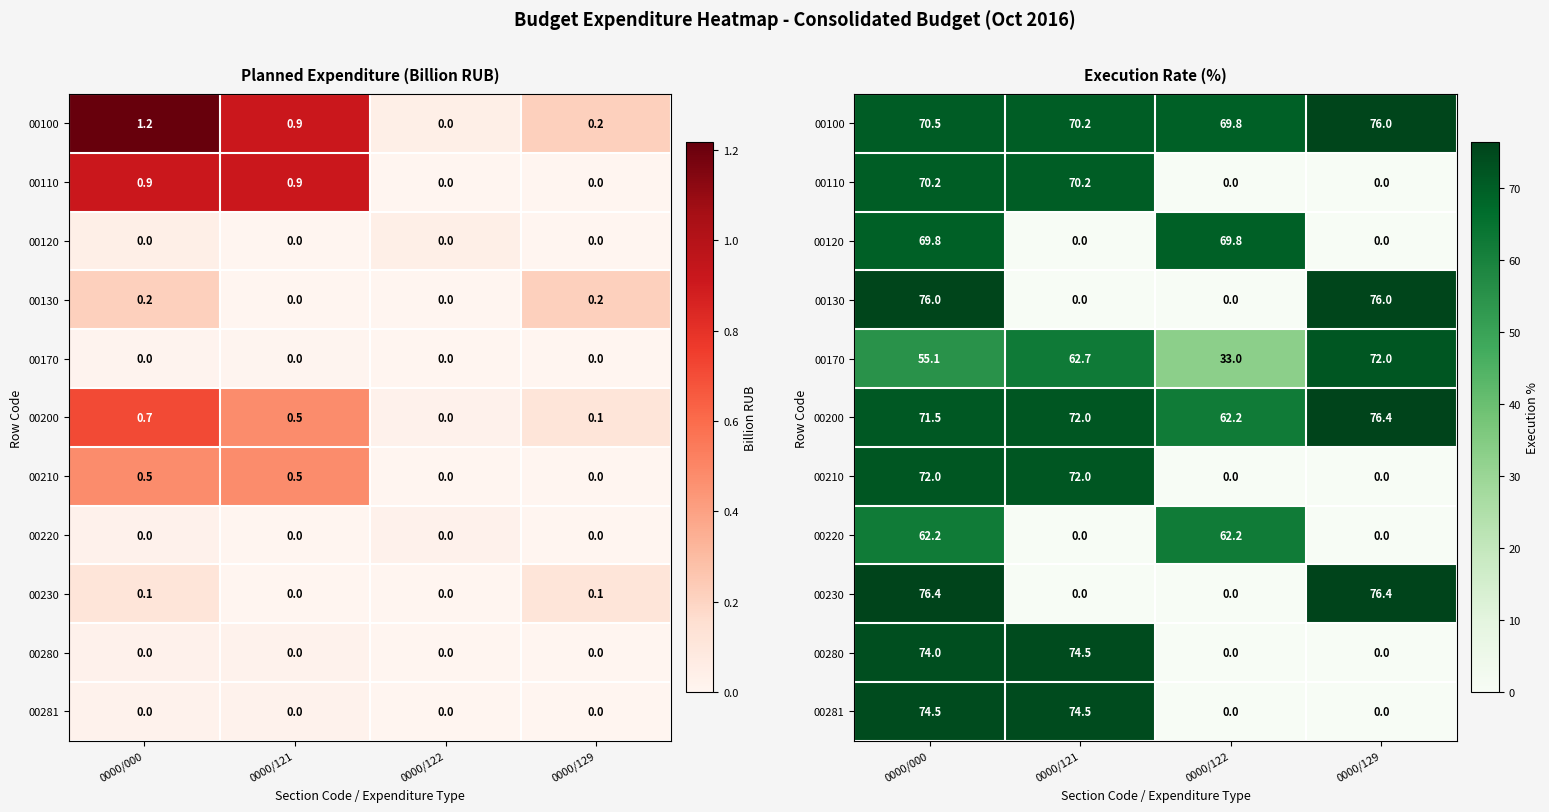

Is it true that 00200 equals 99.7 at 0000/122?

False